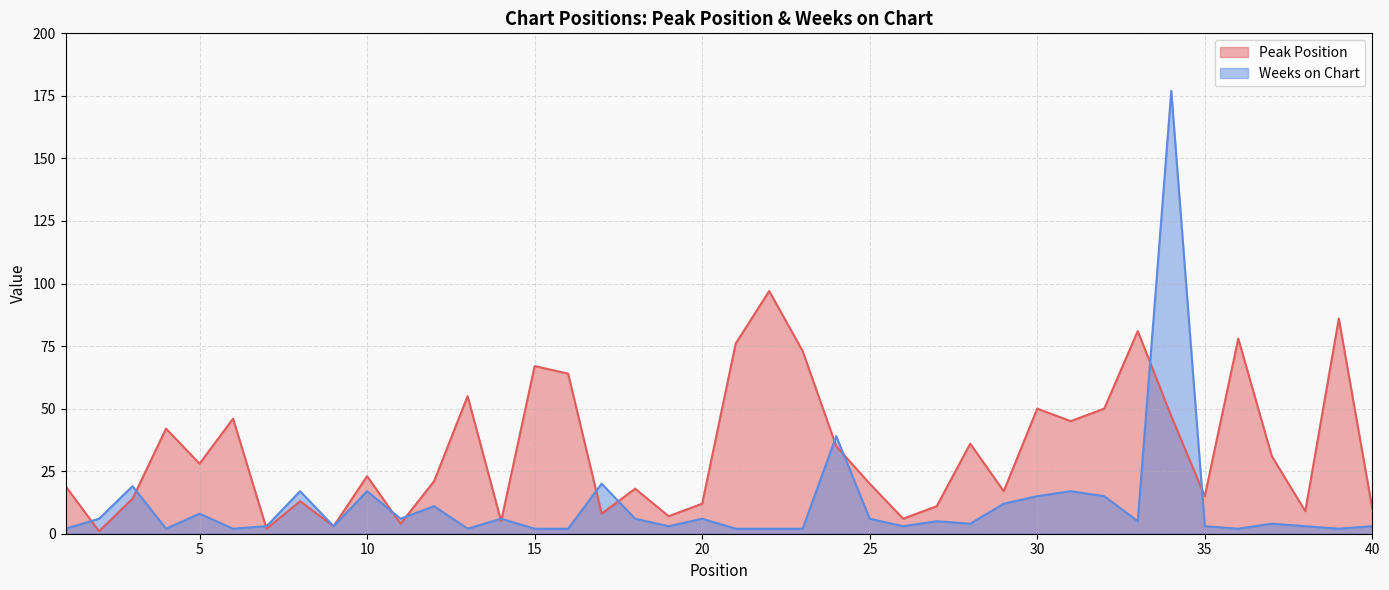

Reading left to right, list all the values displayed in this chart.

Peak Position: 19	1	14	42	28	46	2	13	3	23	4	21	55	5	67	64	8	18	7	12	76	97	73	35	20	6	11	36	17	50	45	50	81	47	15	78	31	9	86	10
Weeks on Chart: 2	6	19	2	8	2	3	17	3	17	6	11	2	6	2	2	20	6	3	6	2	2	2	39	6	3	5	4	12	15	17	15	5	177	3	2	4	3	2	3